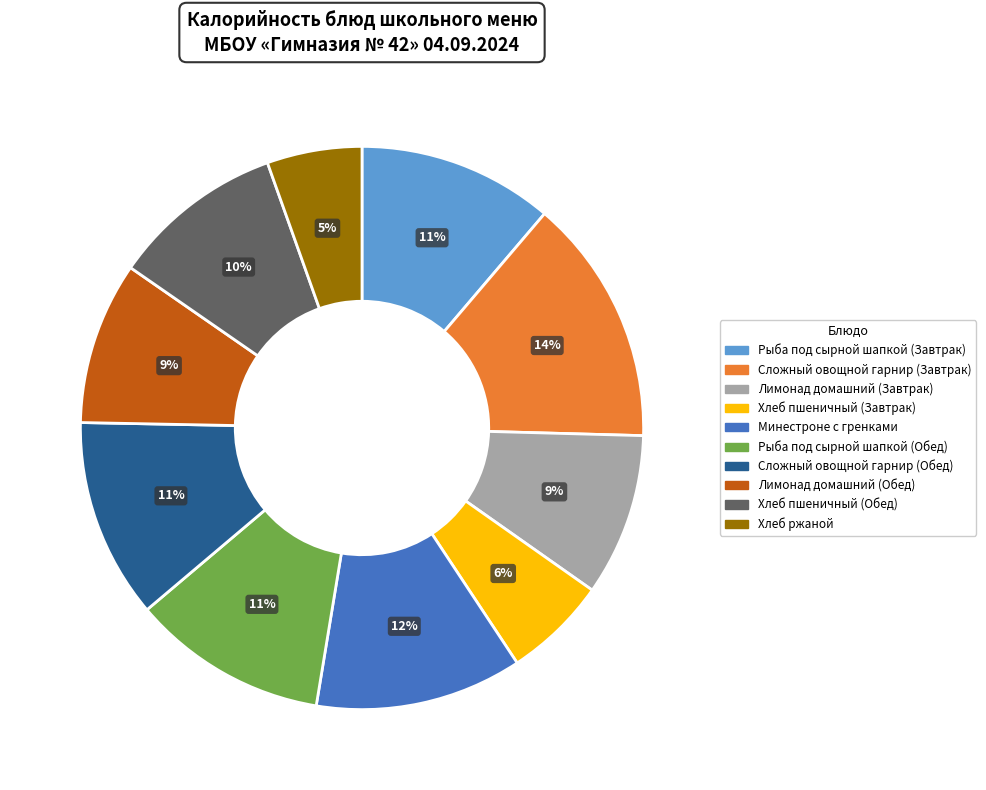

Is there any slice that represents more than half of the pie?

No